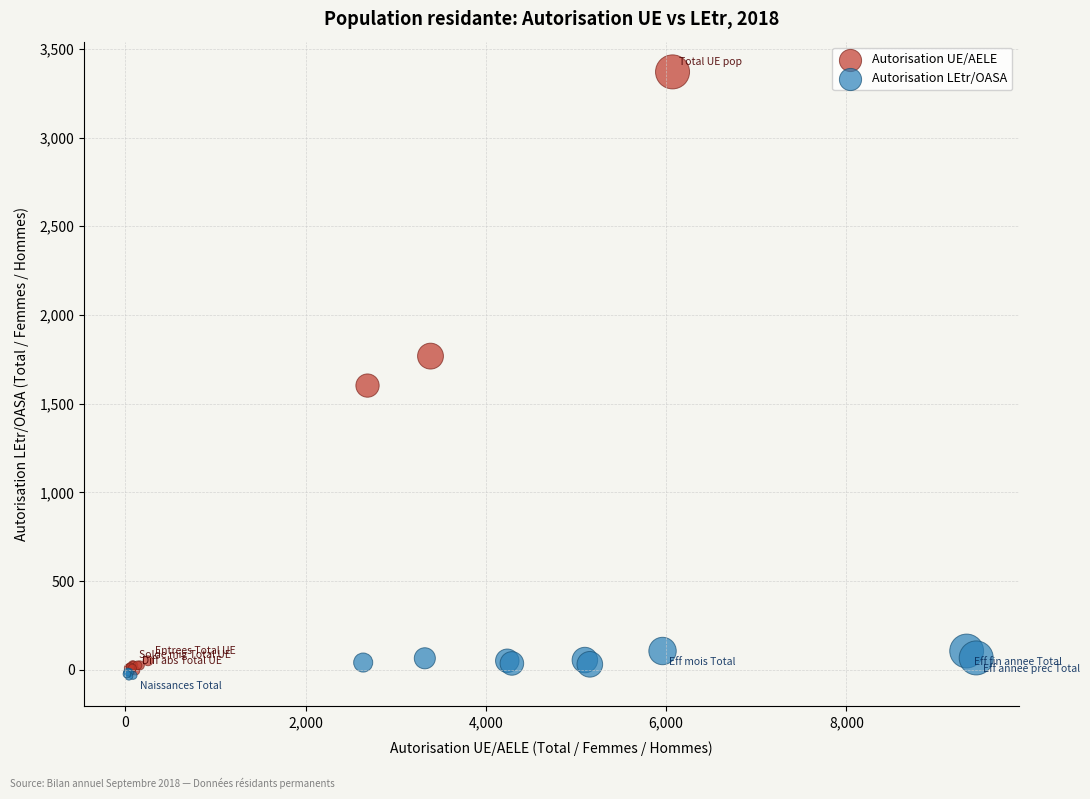

Which series reaches the maximum Y coordinate?

Autorisation UE/AELE